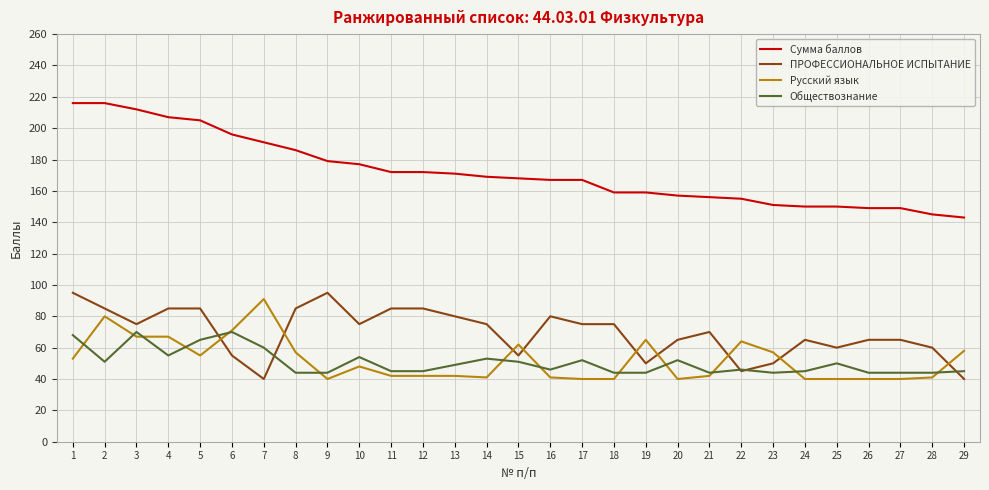

Which series has the largest total across all categories?

Сумма баллов